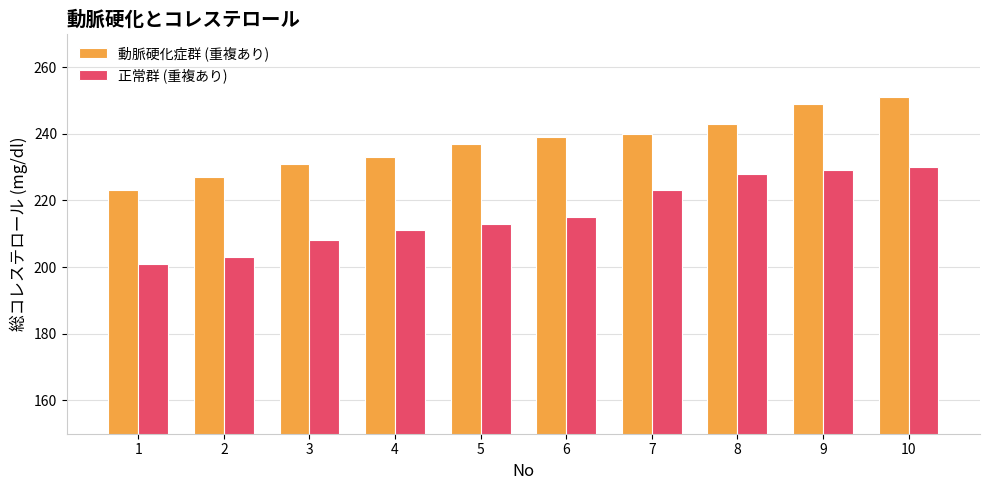

Reading left to right, what are all the values shown in this chart?

動脈硬化症群 (重複あり): 1=223	2=227	3=231	4=233	5=237	6=239	7=240	8=243	9=249	10=251
正常群 (重複あり): 1=201	2=203	3=208	4=211	5=213	6=215	7=223	8=228	9=229	10=230